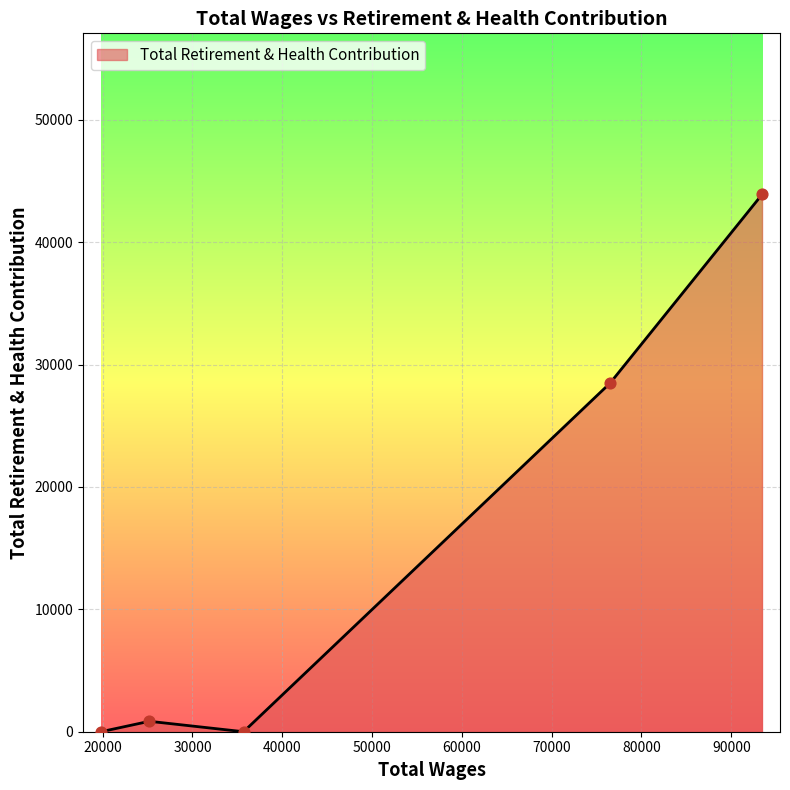

What is the maximum value shown in the chart?

43891